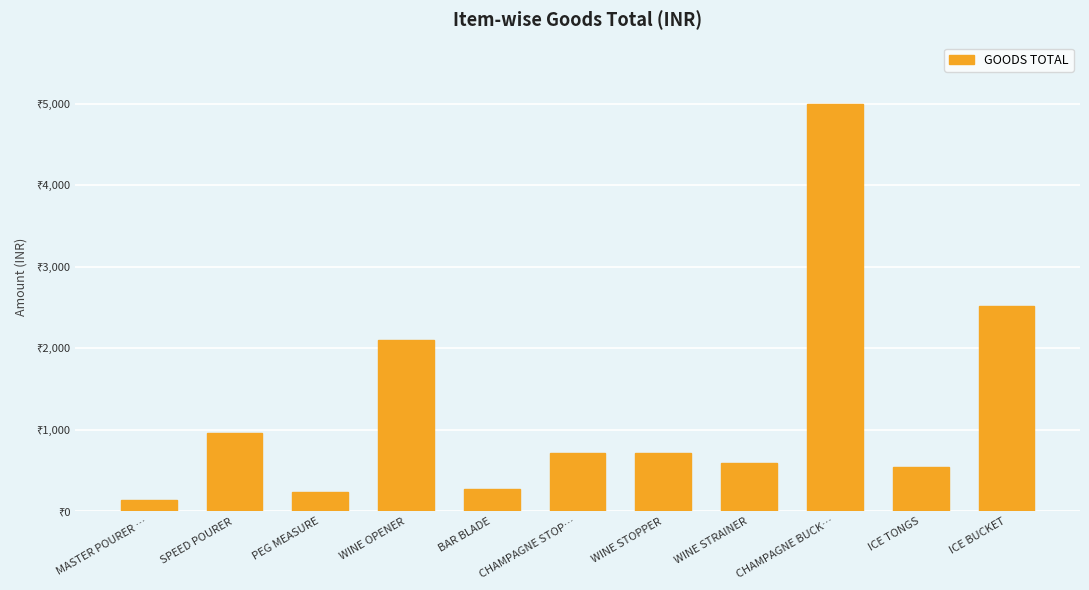

Does the chart contain any negative values?

No